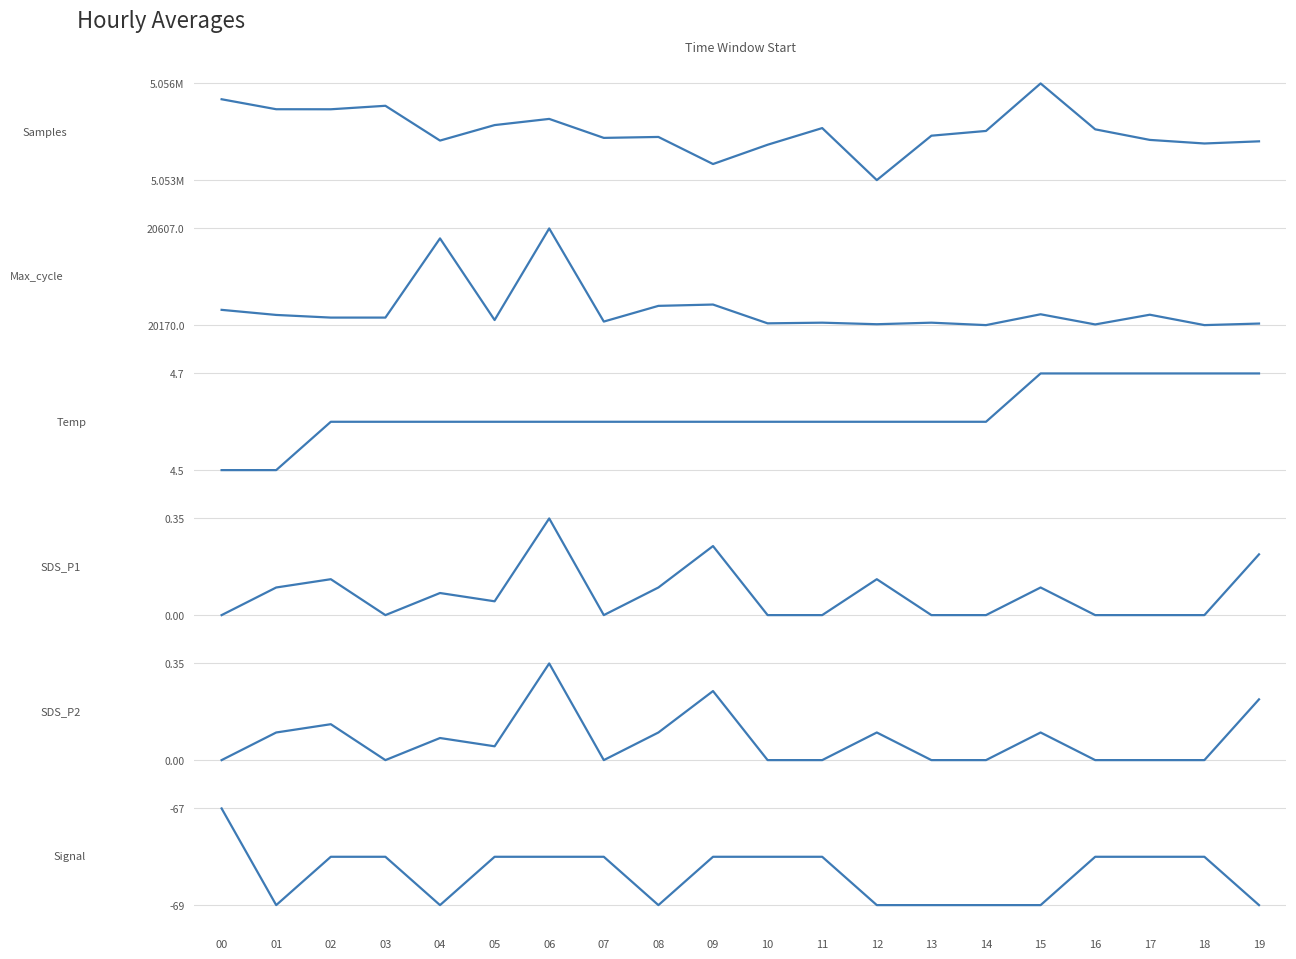

What is the total value across all series at 17?

5074501.7